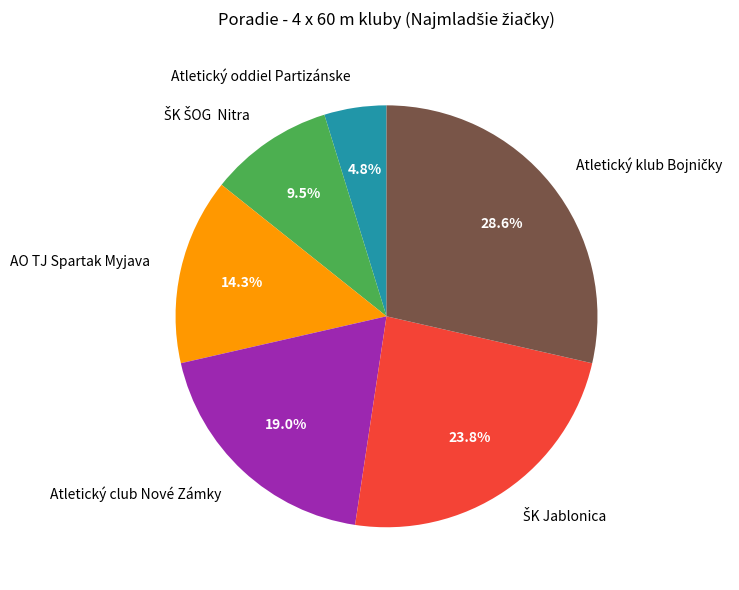

Which slice is the smallest?

Atletický oddiel Partizánske